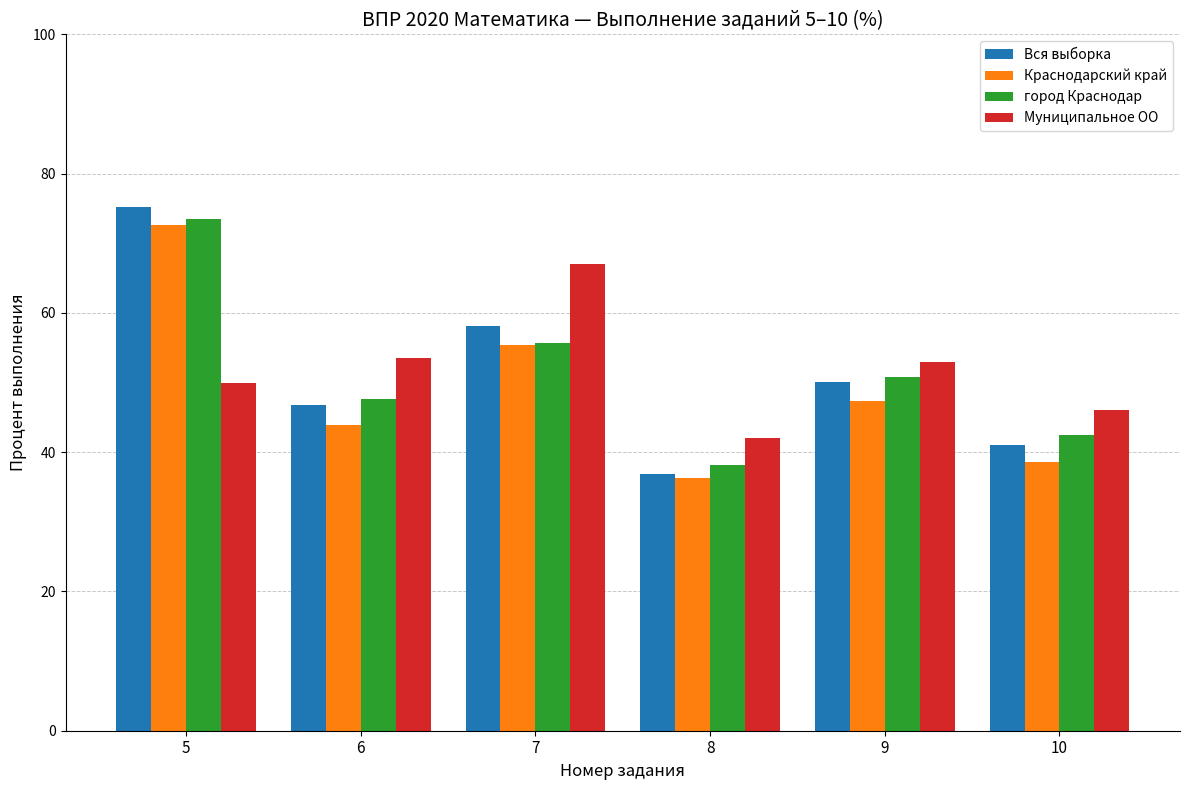

What is the smallest value displayed?

36.3